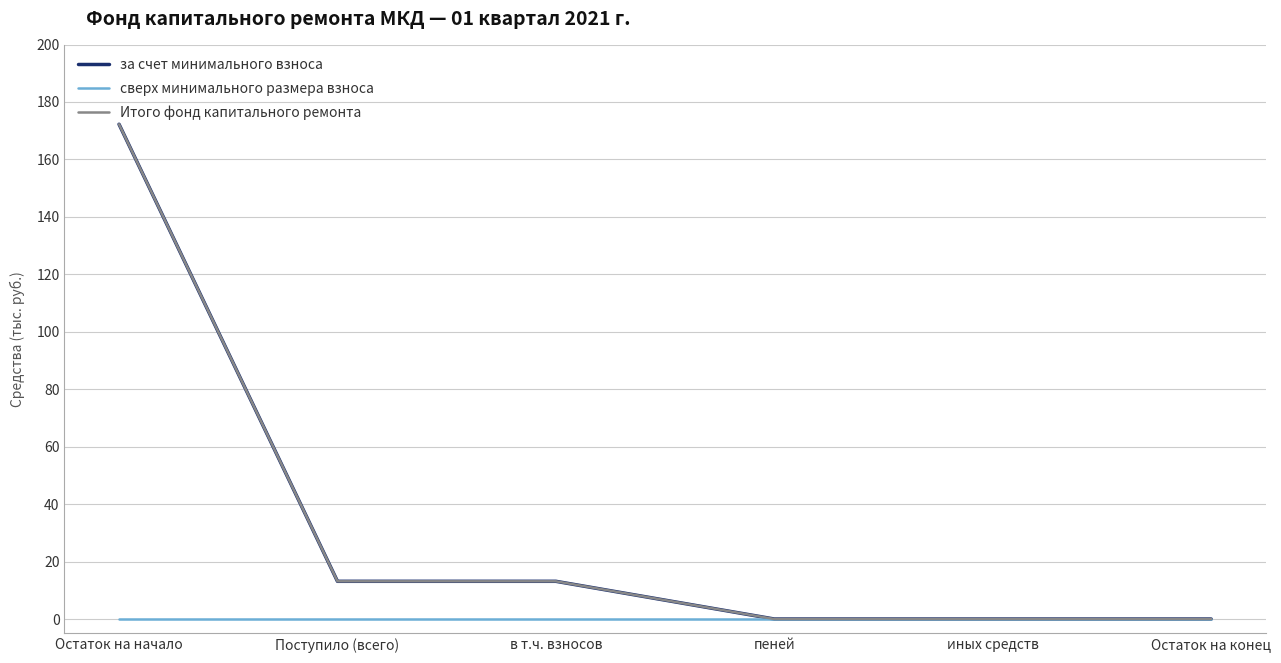

Does the chart display data point markers on the line(s)?

No